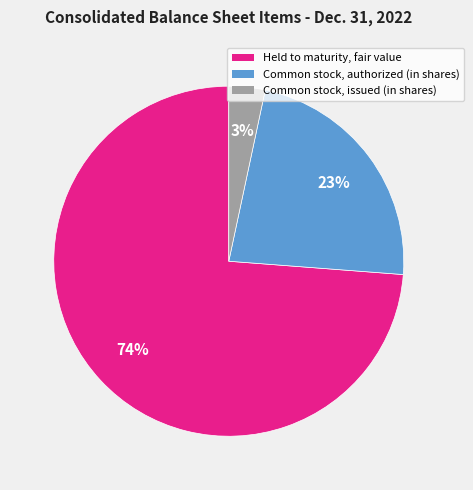

Rank the categories by value from lowest to highest.

Common stock, issued (in shares), Common stock, authorized (in shares), Held to maturity, fair value